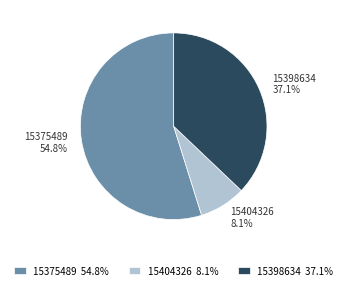

True or false: 15375489 accounts for 55% of the total.

True